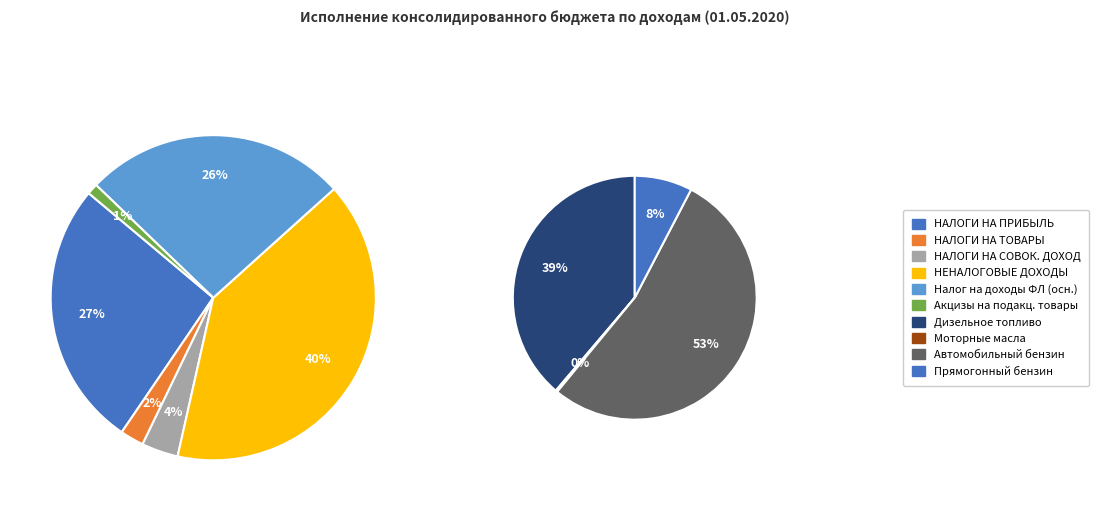

To the nearest percent, what is the combined percentage of Налог на доходы физических лиц and НАЛОГОВЫЕ И НЕНАЛОГОВЫЕ ДОХОДЫ?

65%